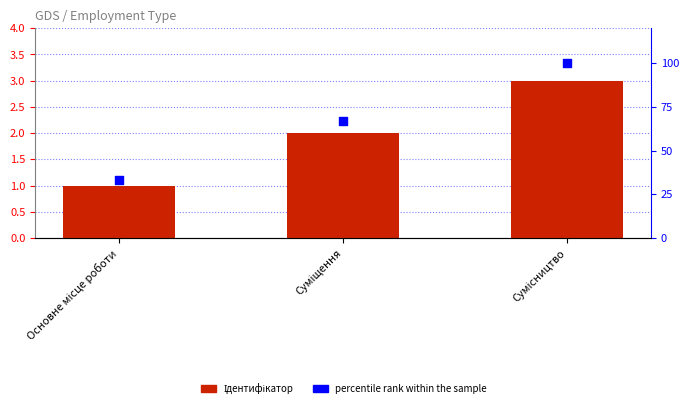

What is the total value across all series at Основне місце роботи?

34